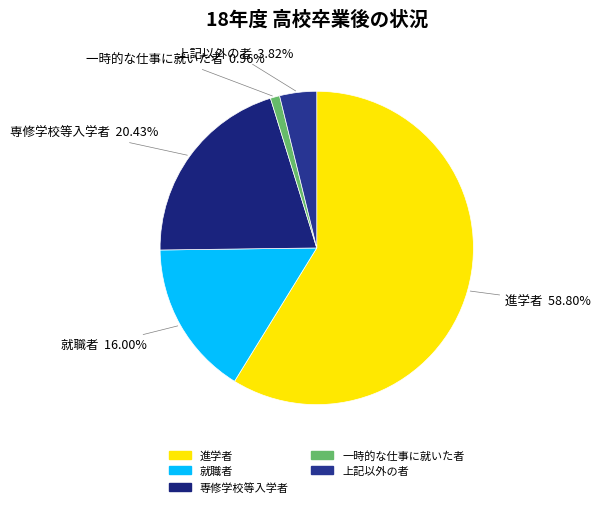

Rank the categories by value from lowest to highest.

一時的な仕事に就いた者, 上記以外の者, 就職者, 専修学校等入学者, 進学者